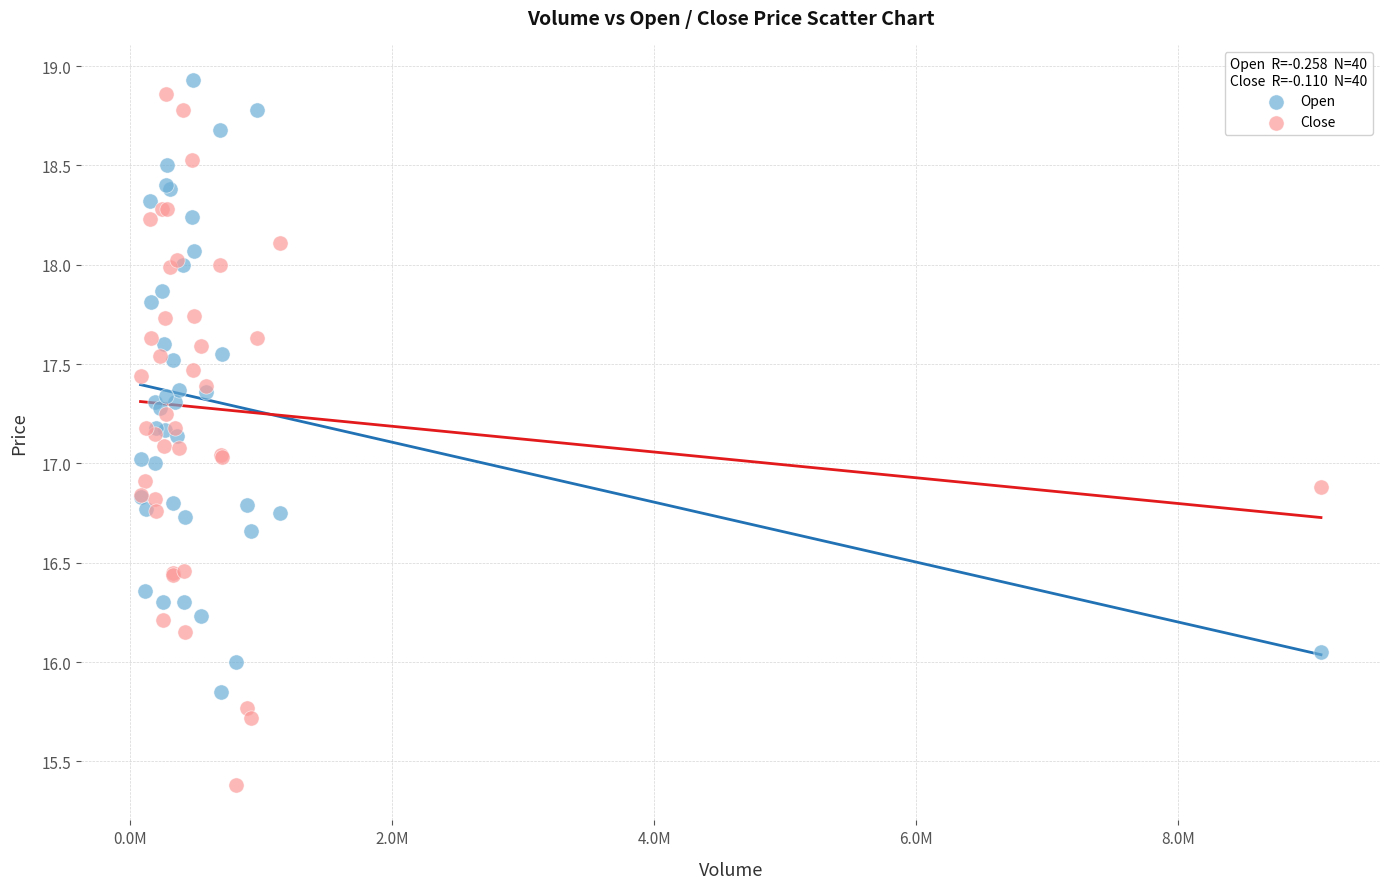

Which series has the widest spread of Y values?

Close